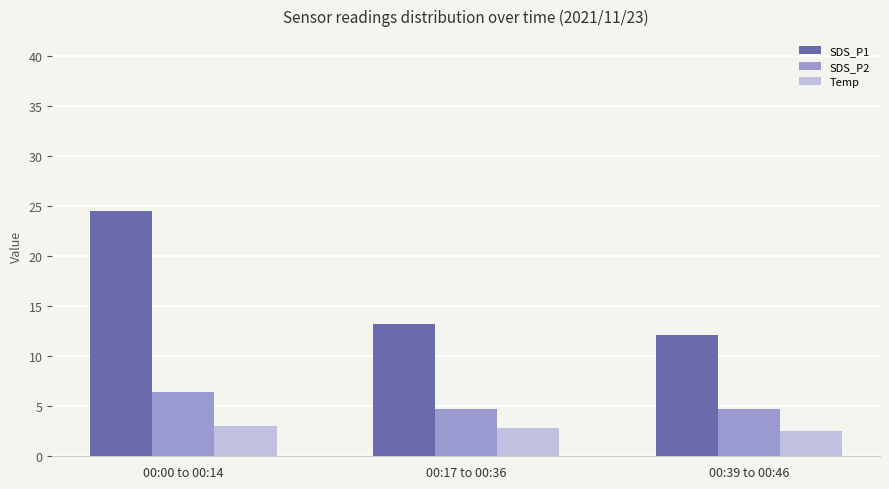

How many groups of bars are there?

3